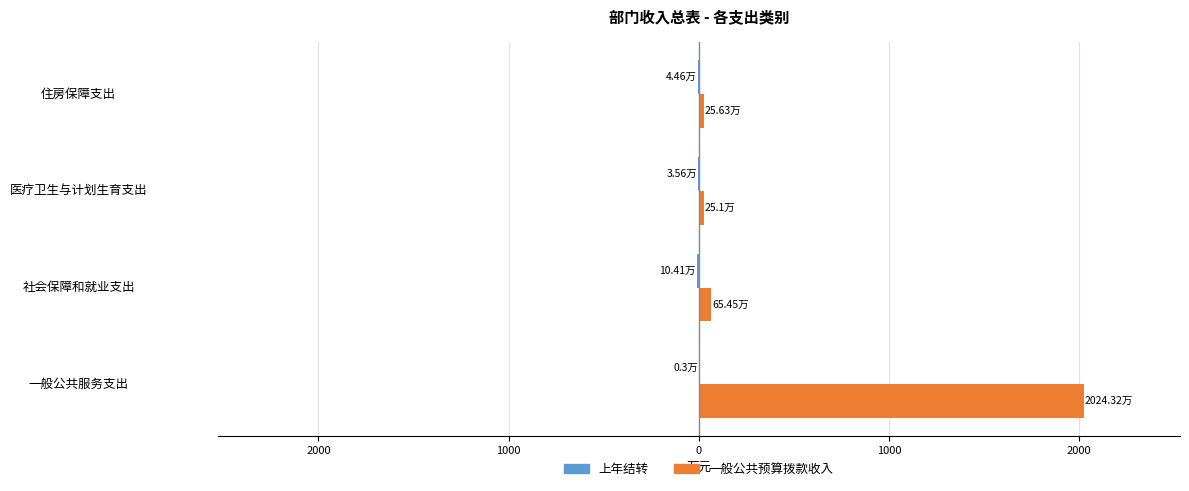

How many data points in 上年结转 are less than -3?

3